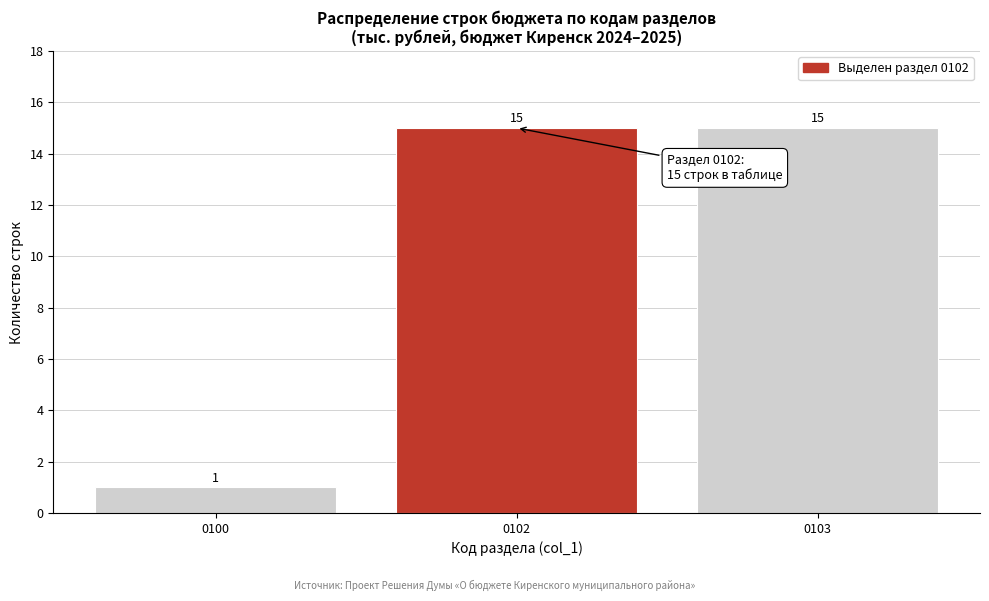

Reading left to right, list all the values displayed in this chart.

0100=1	0102=15	0103=15